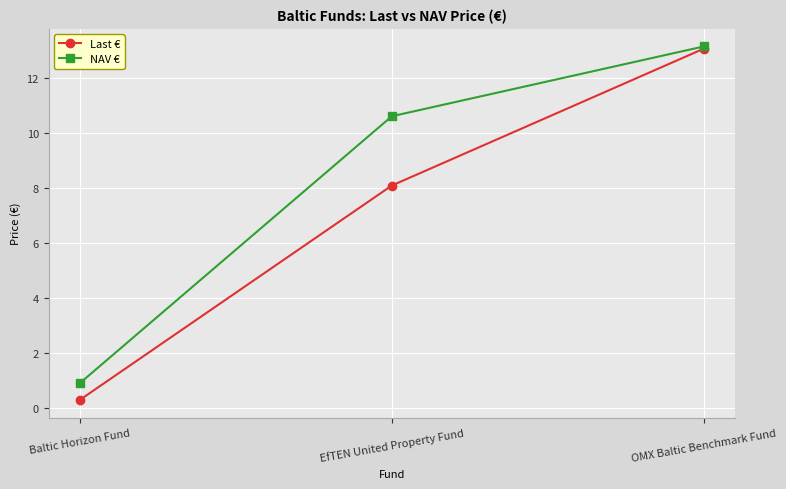

What is the difference between the Last € values at OMX Baltic Benchmark Fund and Baltic Horizon Fund?

12.8